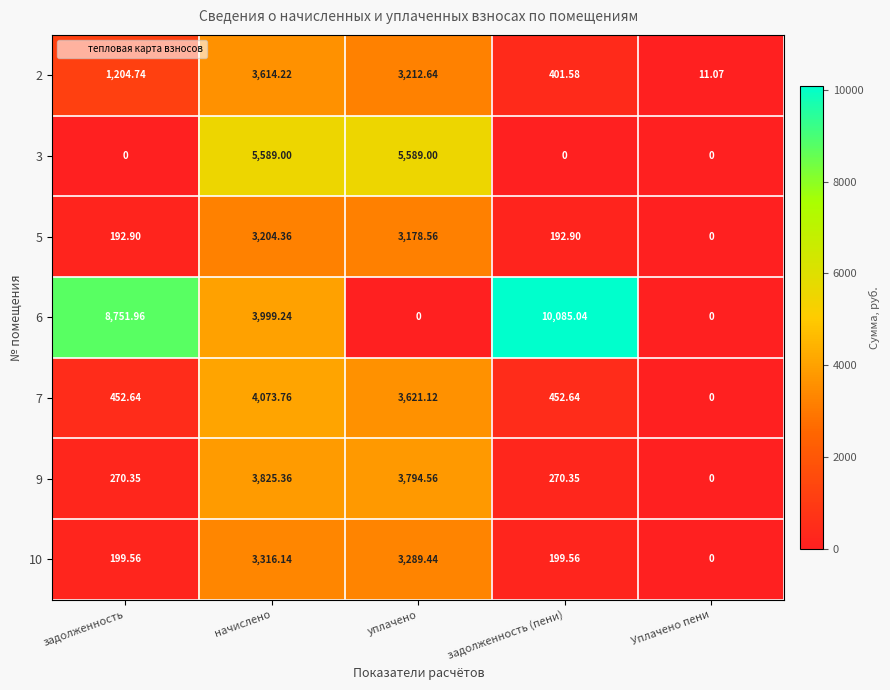

At which label does 10 first exceed 199?

задолженность